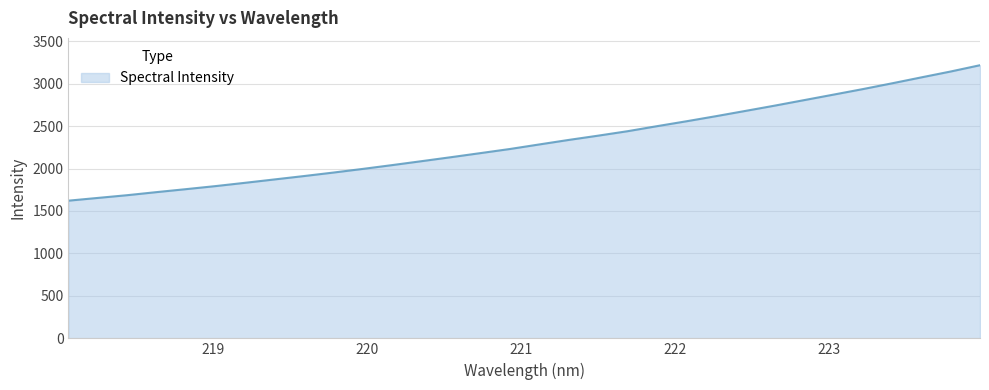

What is the difference between the maximum and minimum values?

1595.4